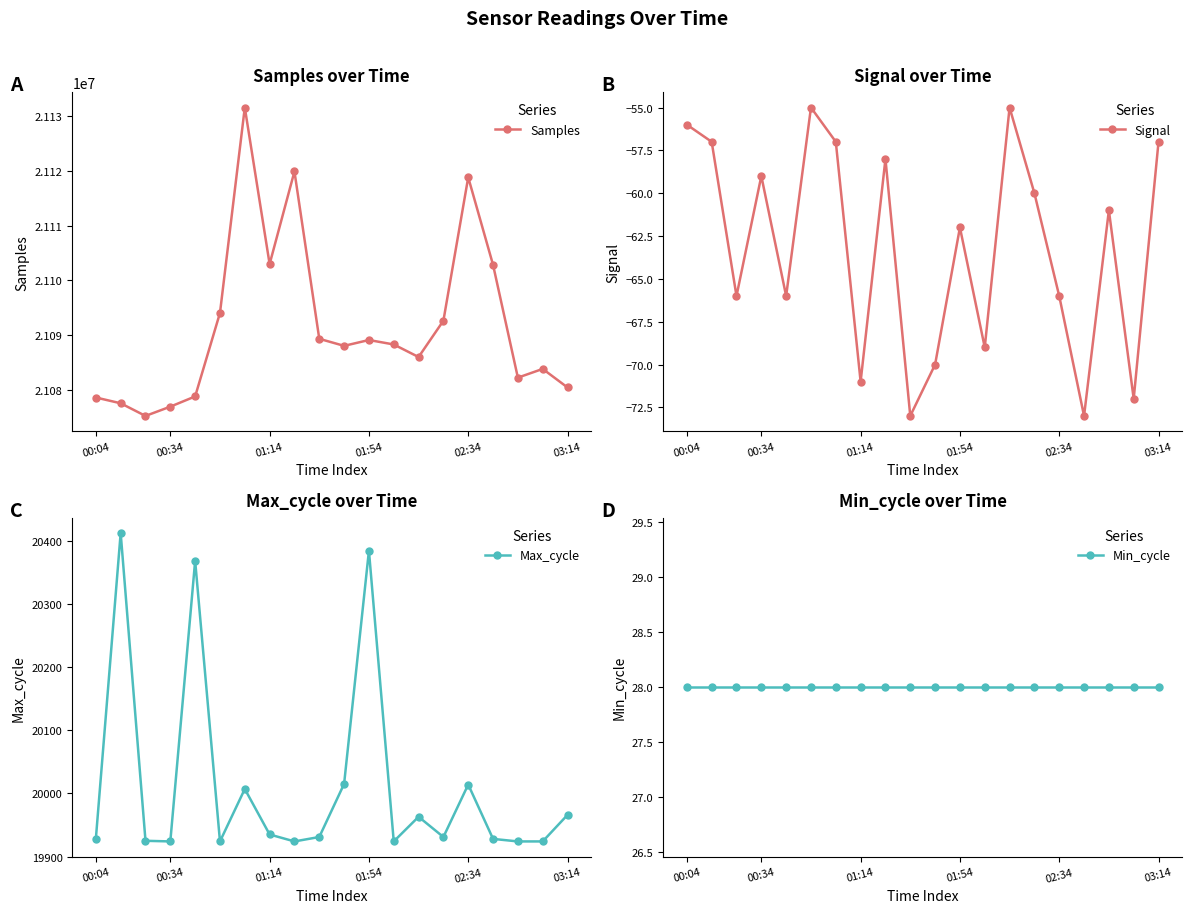

True or false: Samples and Signal cross at least once.

False